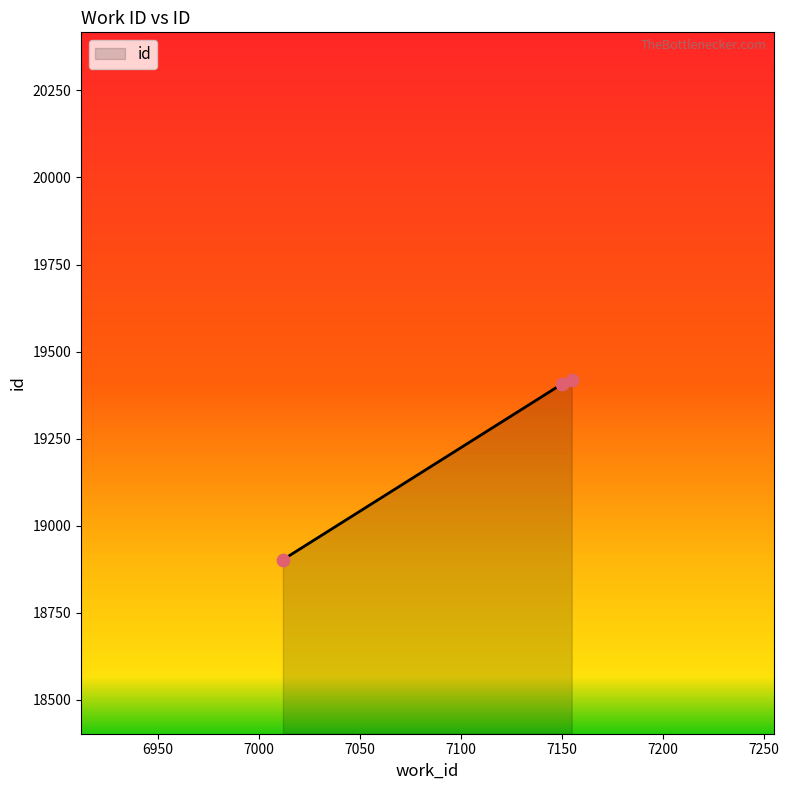

What is the sum of all values?

57725